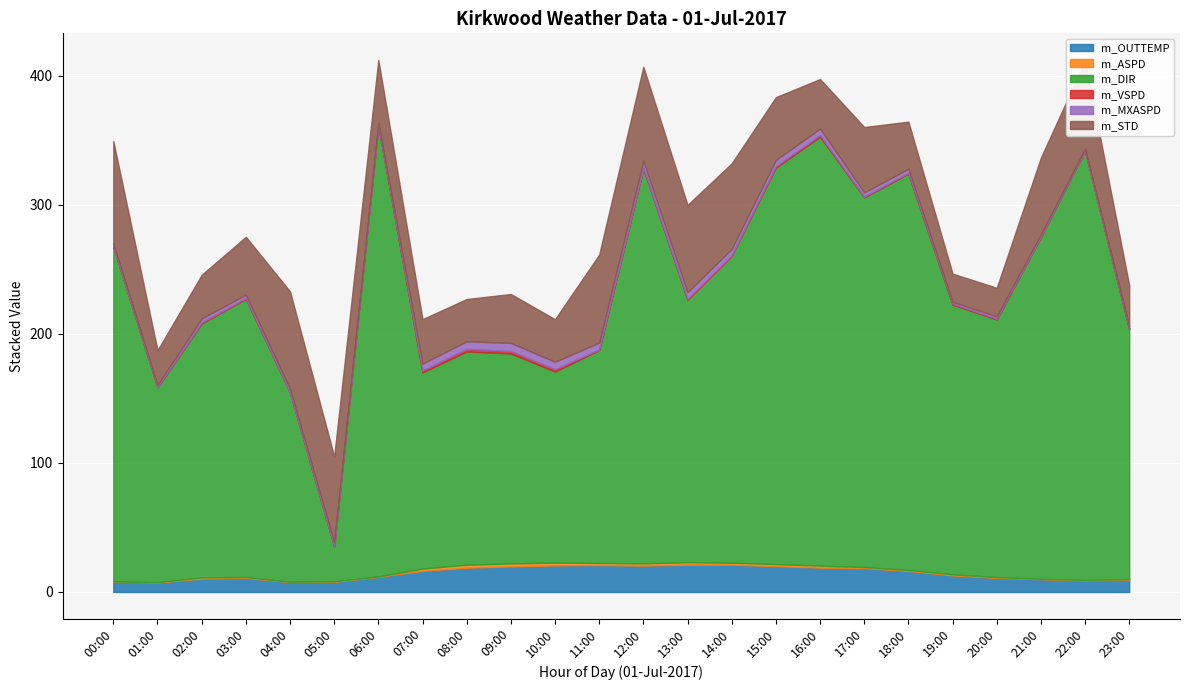

What is the difference between the maximum and minimum values in the m_VSPD series?

1.9